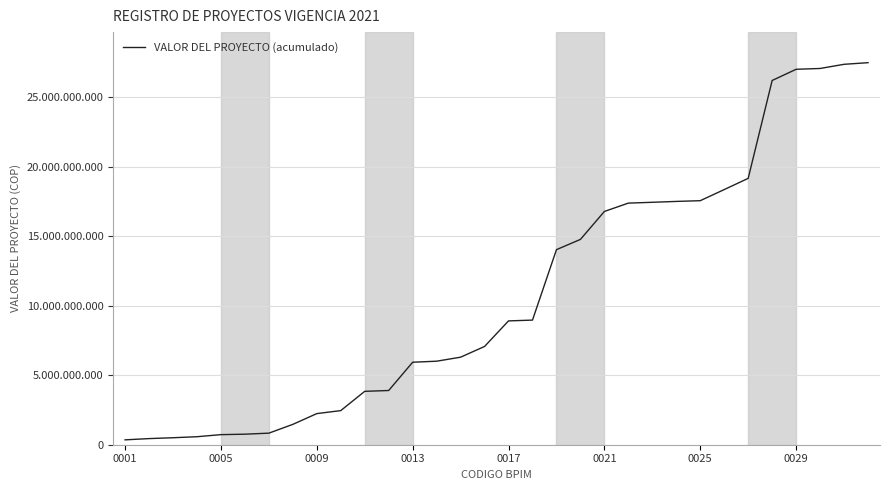

Reading right to left, what are all the values shown in this chart?

27499677866	27381974966	27081974966	27024024966	26217186566	19172460837	18365622437	17565622437	17512770875	17449770875	17391270875	16790610055	14778853555	14040285835	8970285835	8913007210	7072423210	6301243210	6011909704	5937778654	3902778654	3843274154	2455316154	2239672154	1464400944	832824944	758200944	725552944	576128944	502670944	441070944	351070944